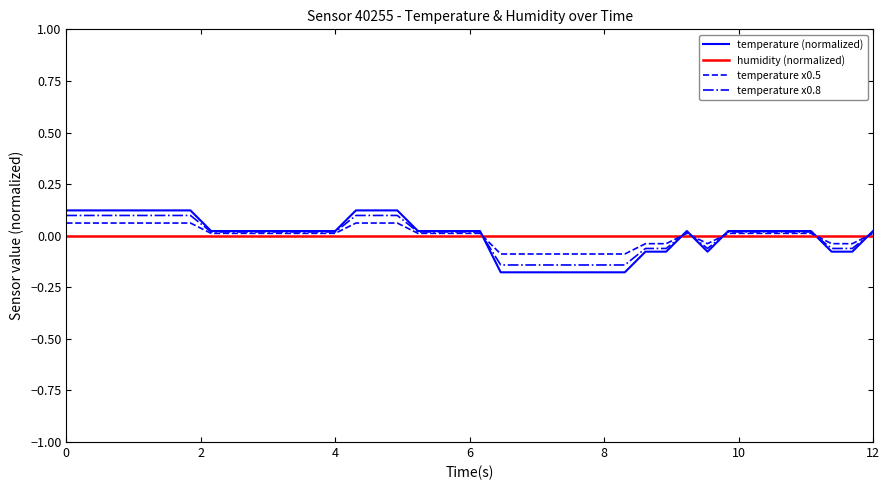

Which series has the widest spread of values?

temperature (normalized)